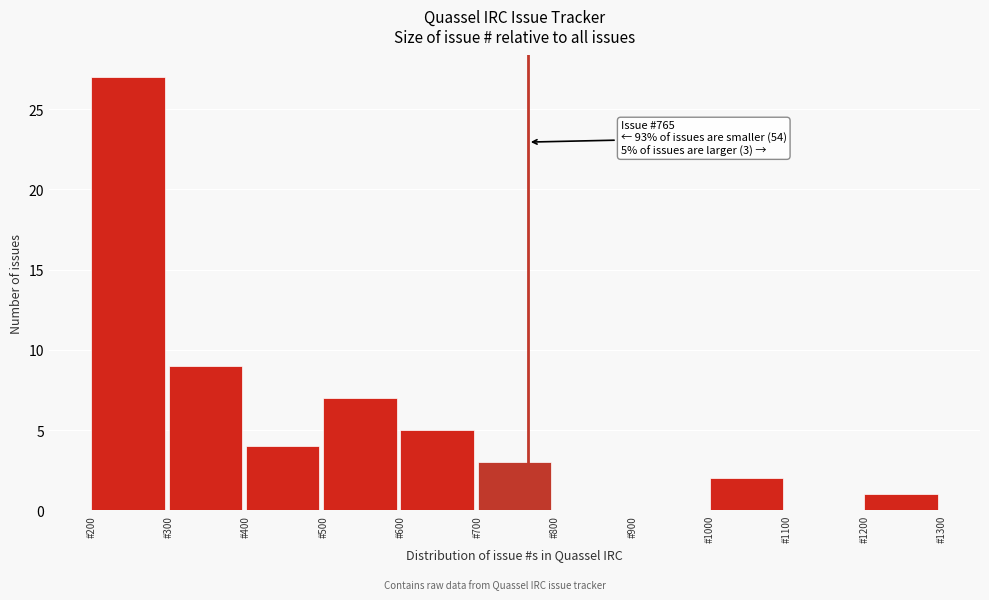

Which range on the x-axis has the tallest bar?

200 to 300